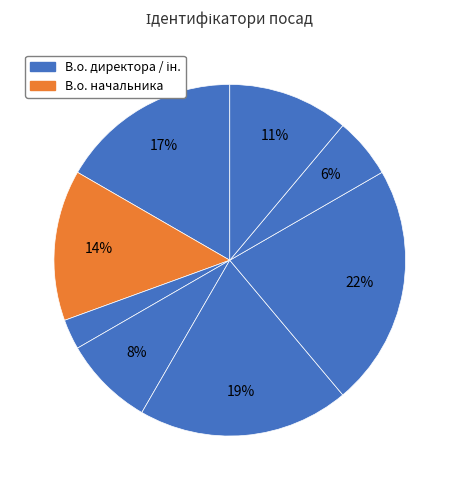

Count the number of slices in the pie.

8